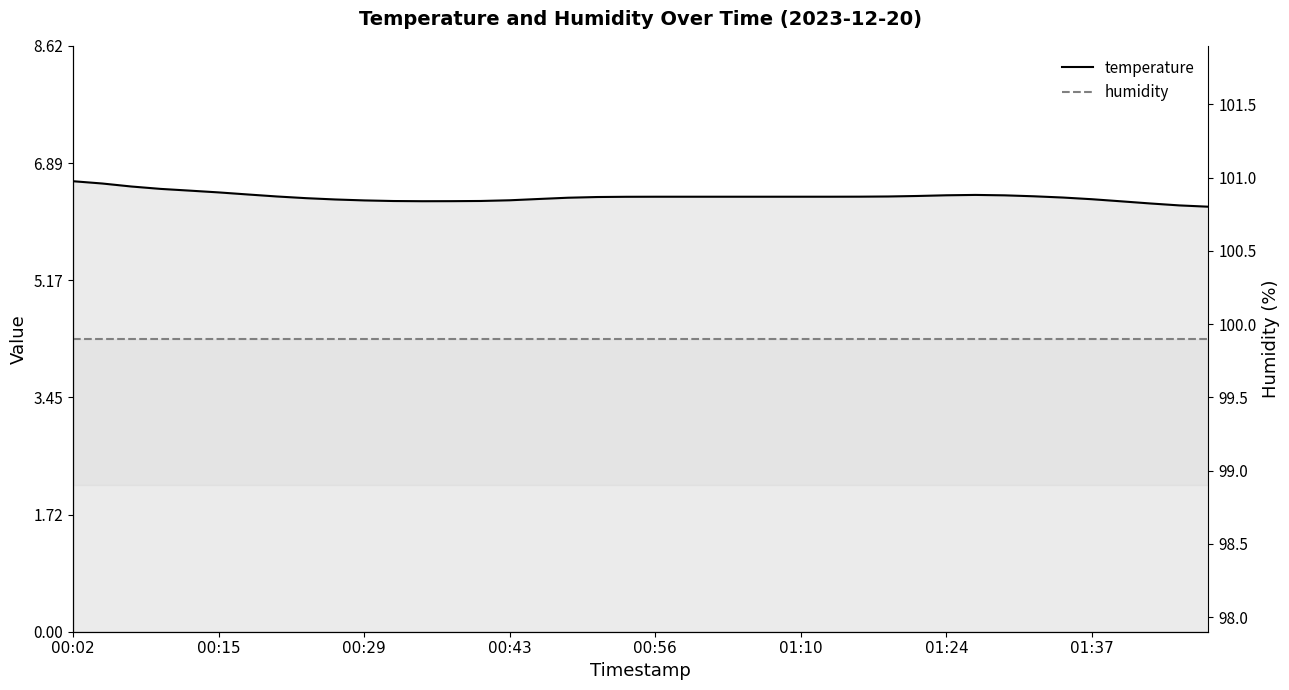

At how many categories does at least one series exceed 44?

40